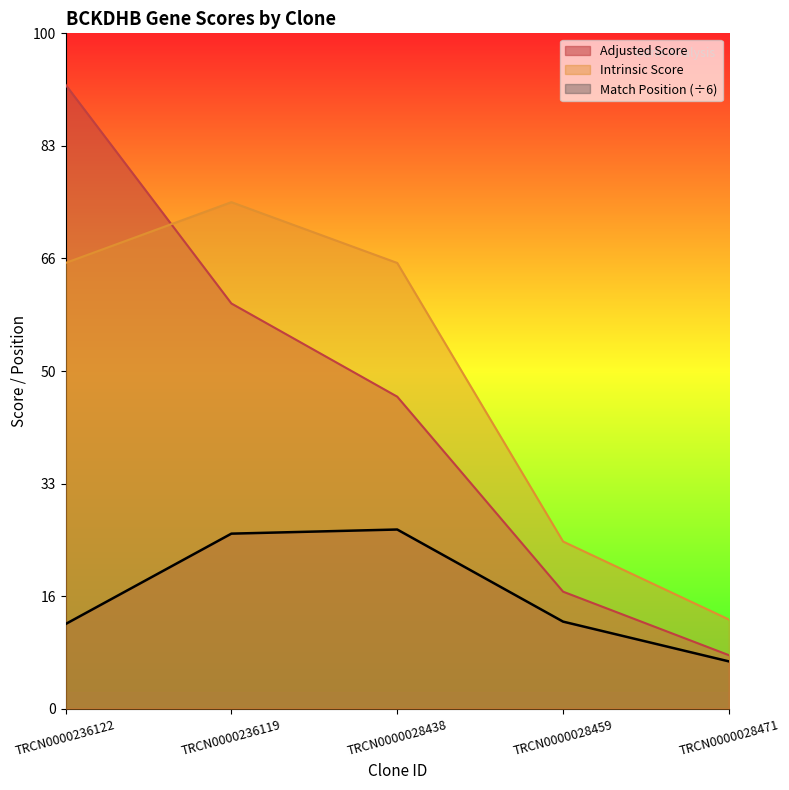

List the labels in order of Adjusted Score value, largest first.

TRCN0000236122, TRCN0000236119, TRCN0000028438, TRCN0000028459, TRCN0000028471